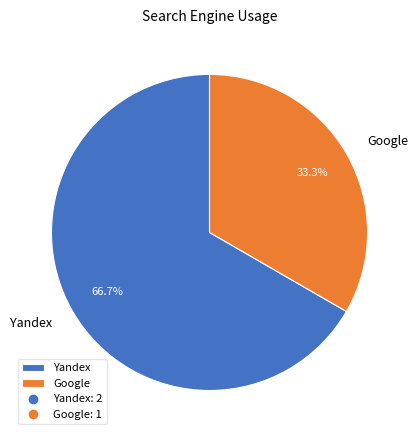

What percentage is NOT represented by Google?

66.7%